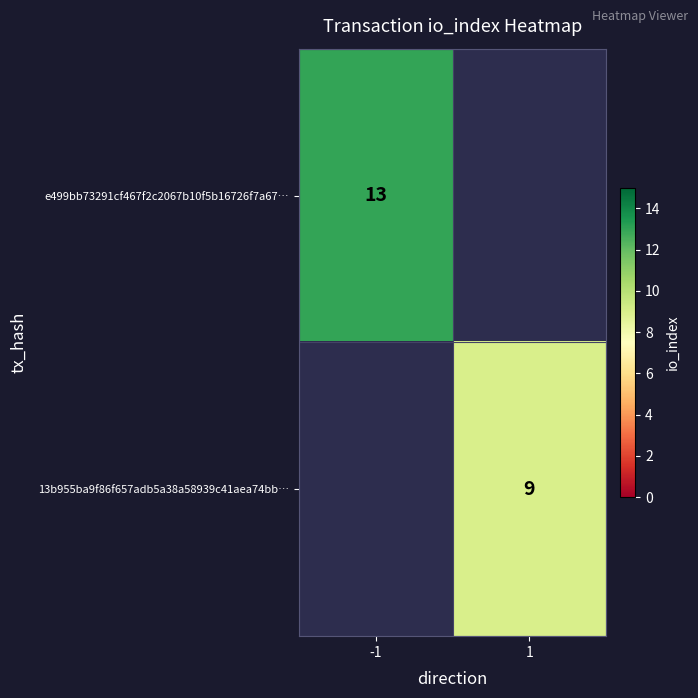

Is the value of 13b955ba9f86f657adb5a38a58939c41aea74bb… at 1 greater than the value of e499bb73291cf467f2c2067b10f5b16726f7a67… at -1?

No